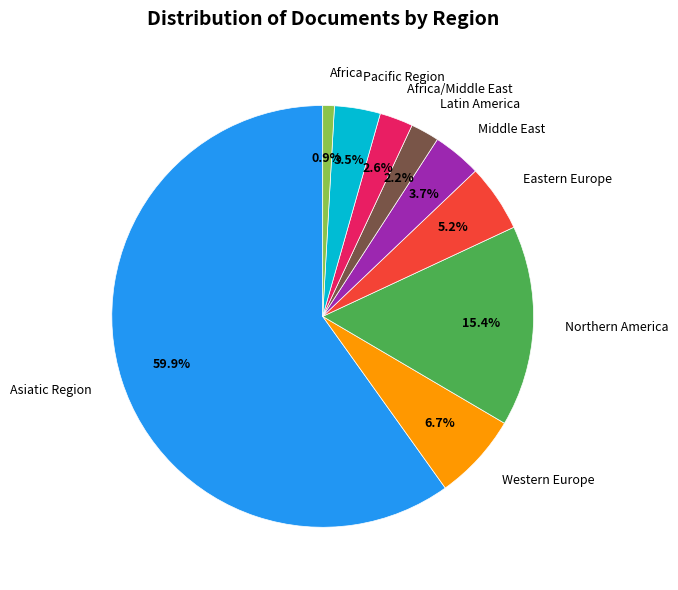

How many segments does this pie chart have?

9